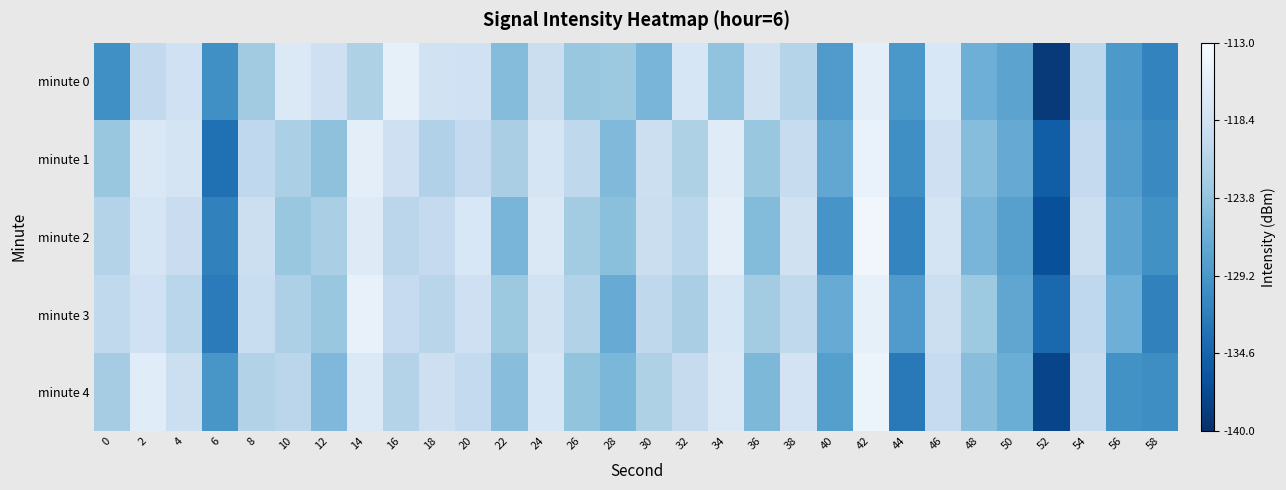

How many distinct data groups are displayed?

5